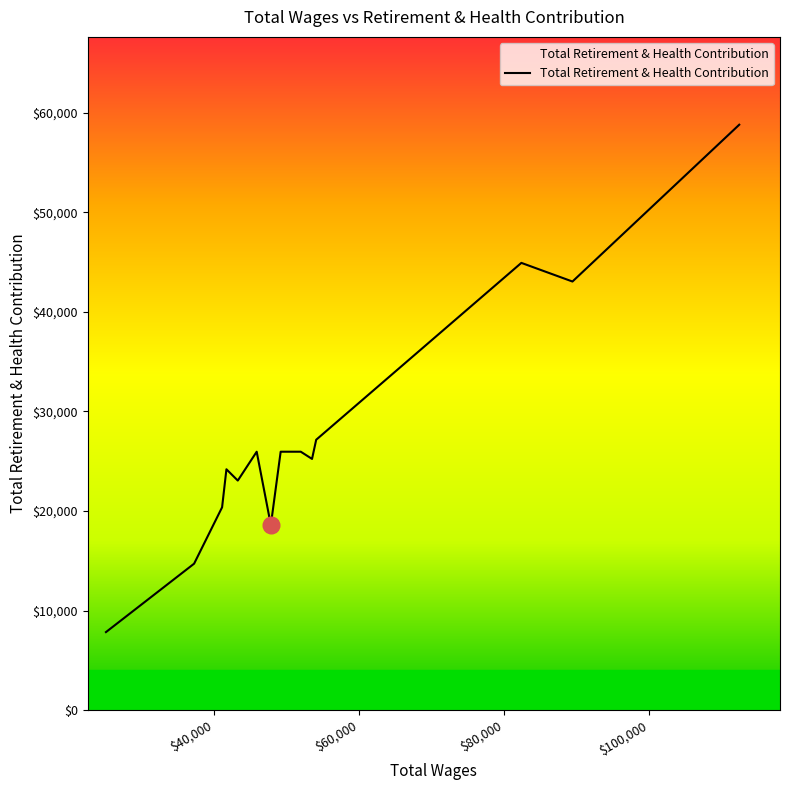

What is the minimum value shown in the chart?

7845